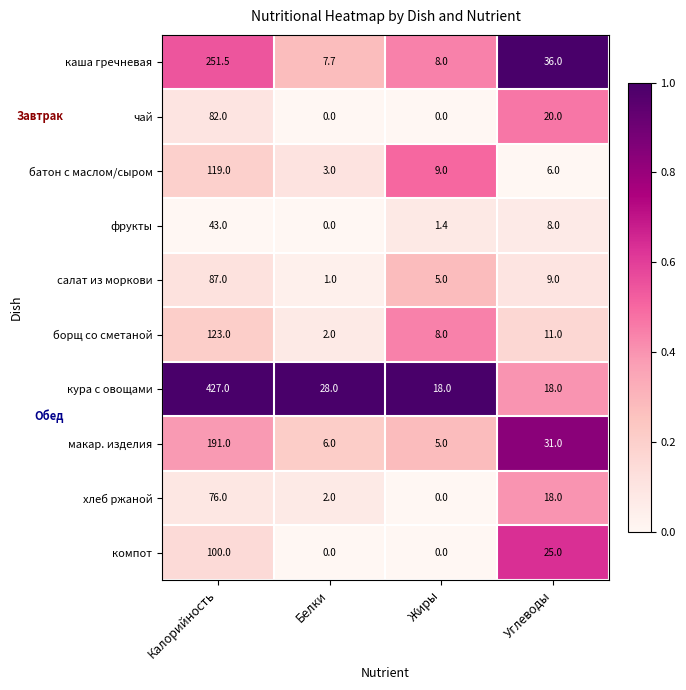

What is the total value across all series at Углеводы?

182.0